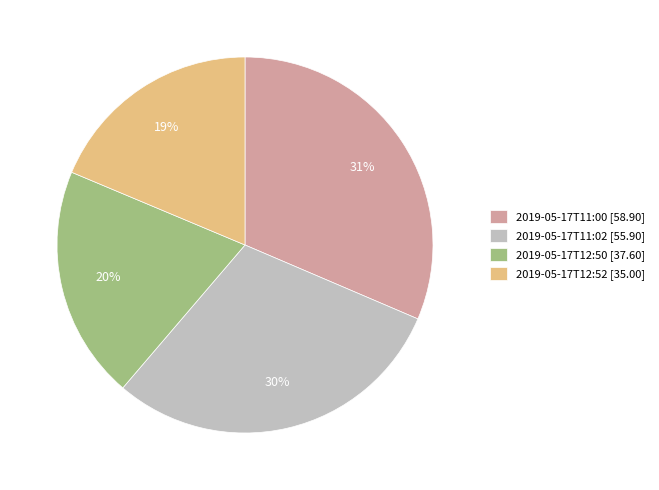

To the nearest percent, what is the combined percentage of 2019-05-17T12:52 and 2019-05-17T12:50?

39%